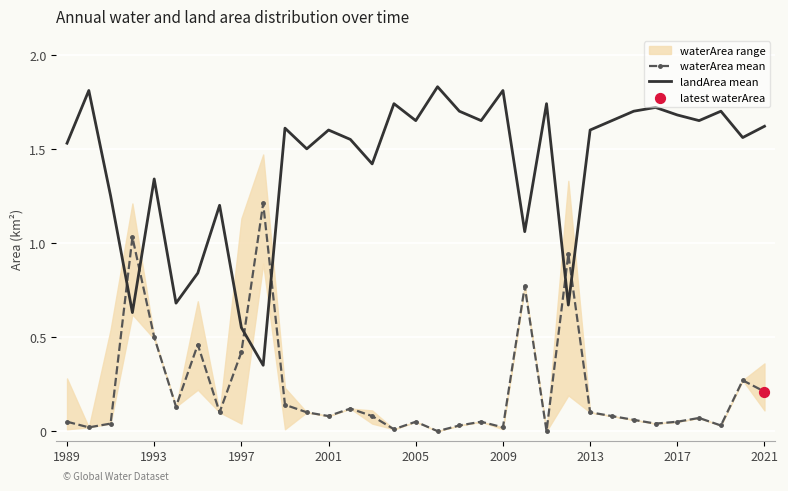

At how many categories does at least one series exceed 1?

29